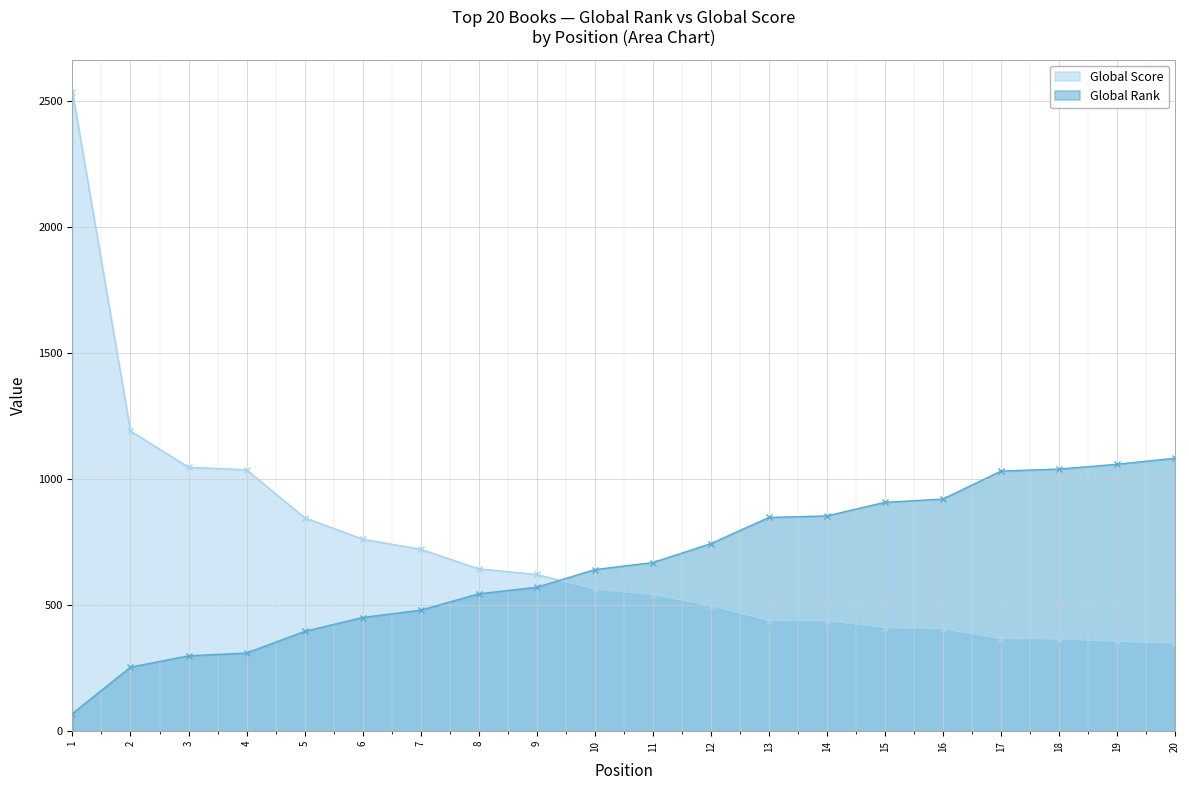

What is the total value across all series at 16?

1327